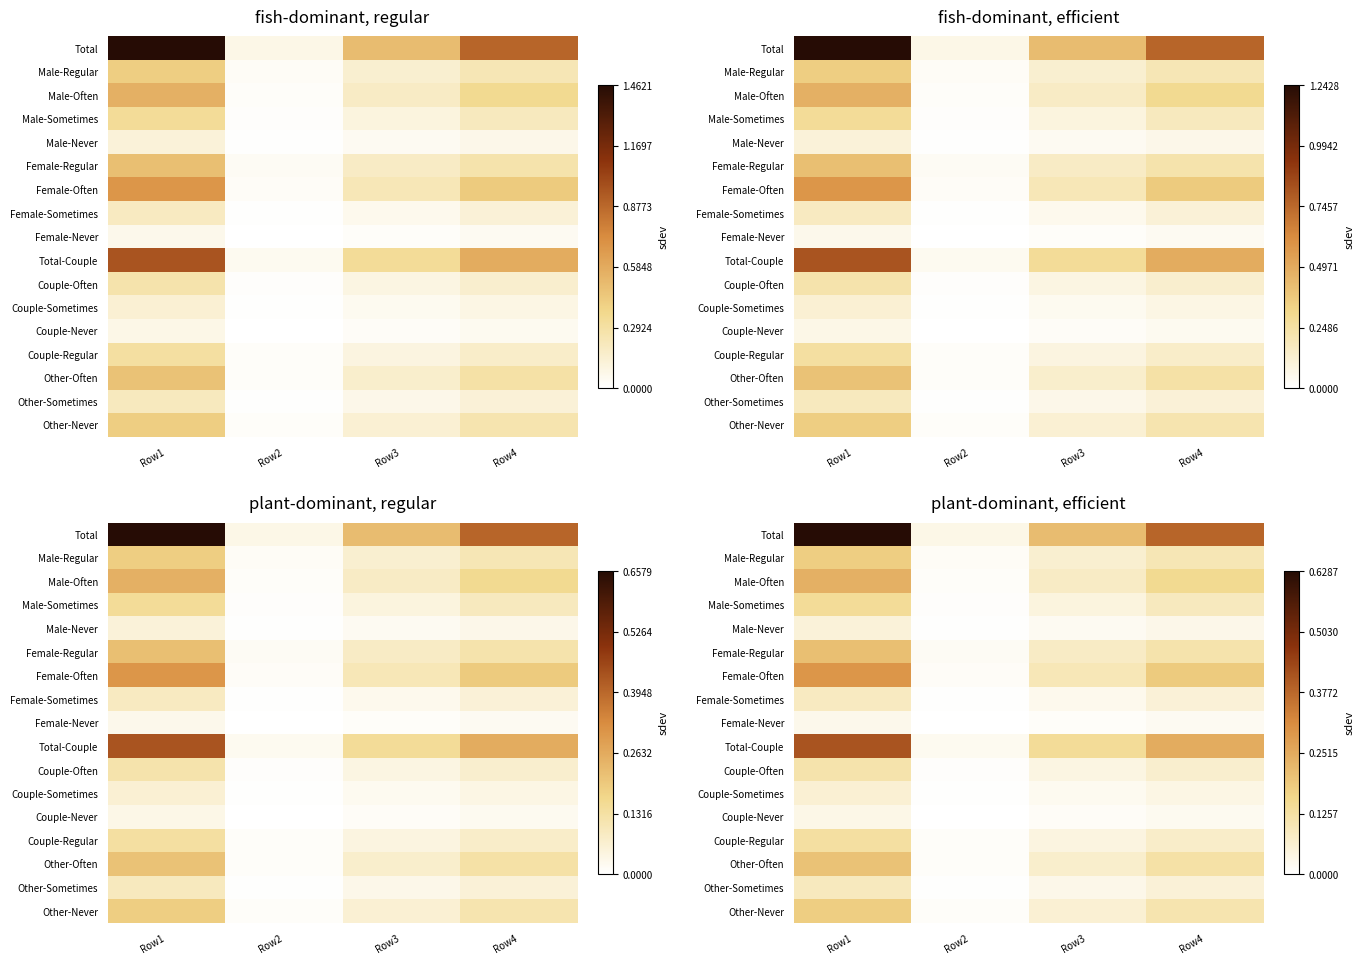

True or false: Total-Couple has a value of 1066.8 at Row4.

False